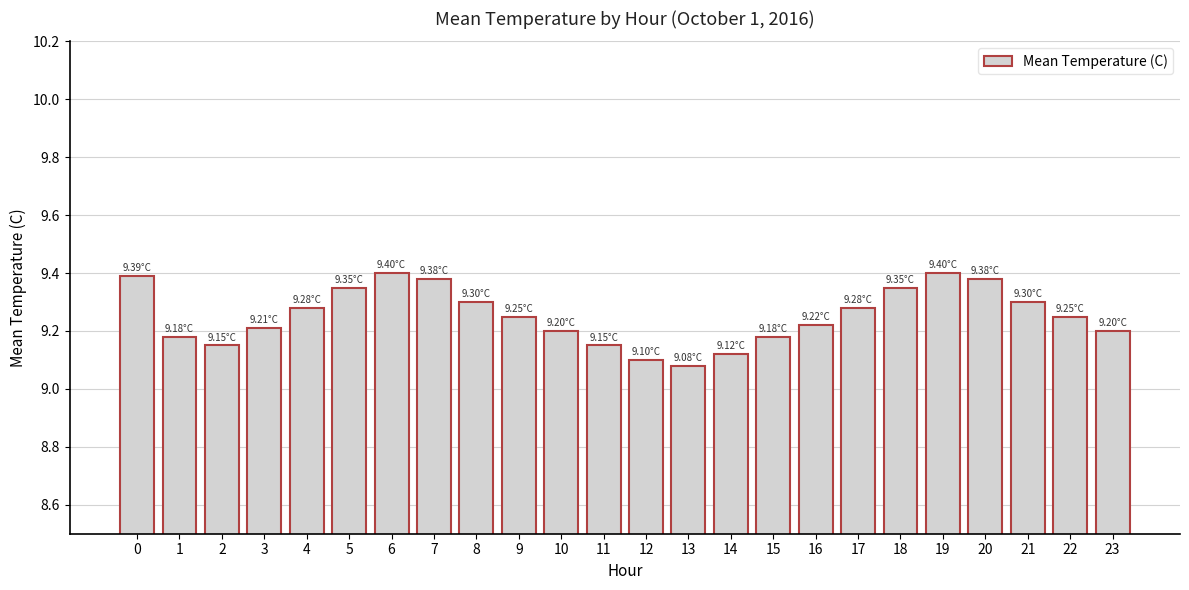

Are the bars horizontal?

No